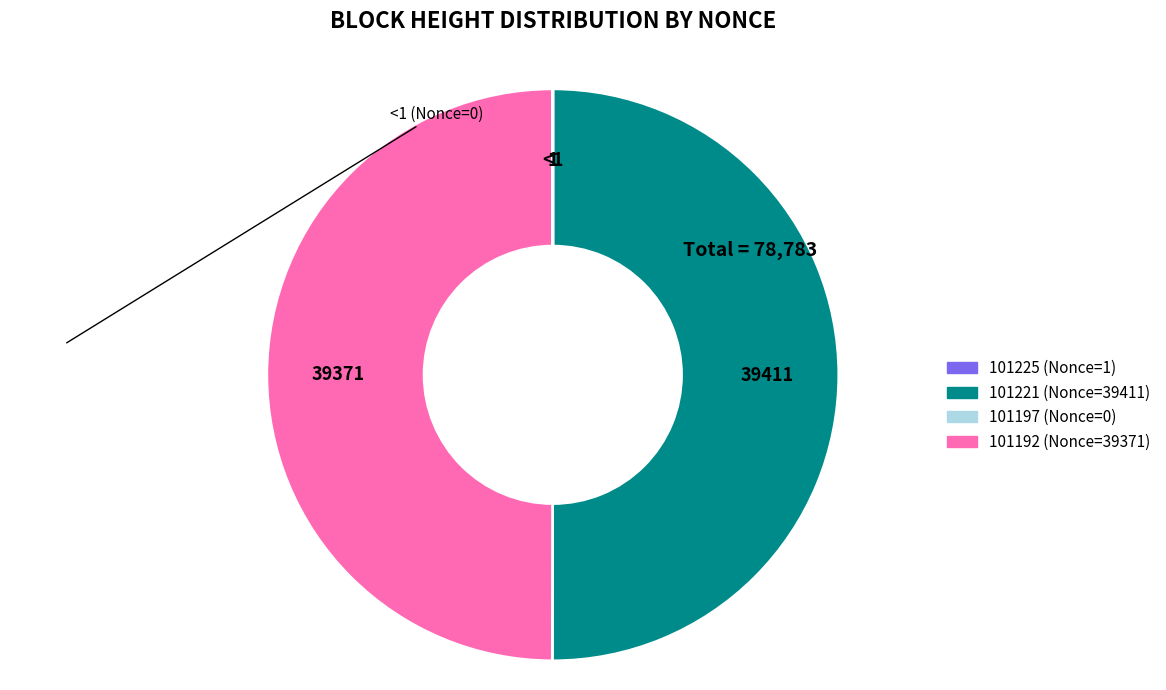

True or false: 101221 accounts for 50% of the total.

True